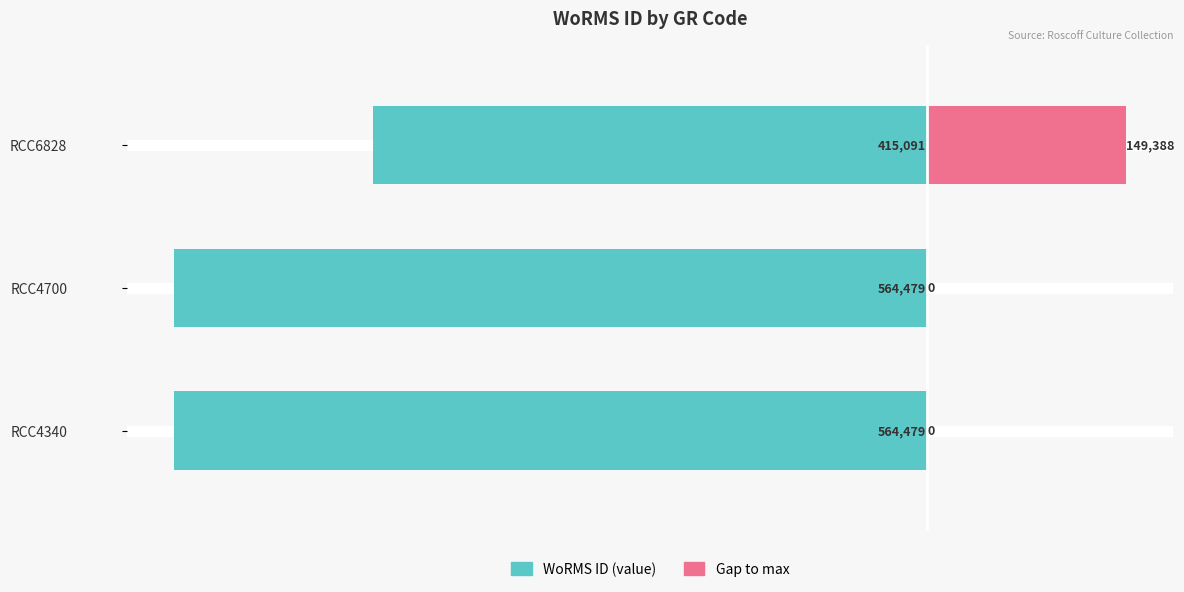

What is the maximum value for Gap to max?

149388